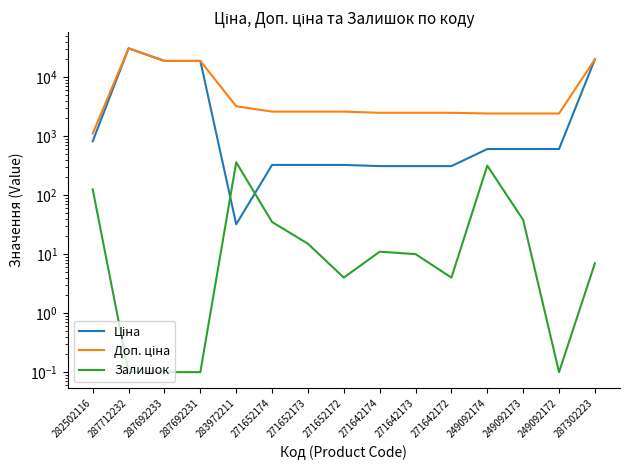

What is the difference between the maximum and minimum values in the Ціна series?

30685.1